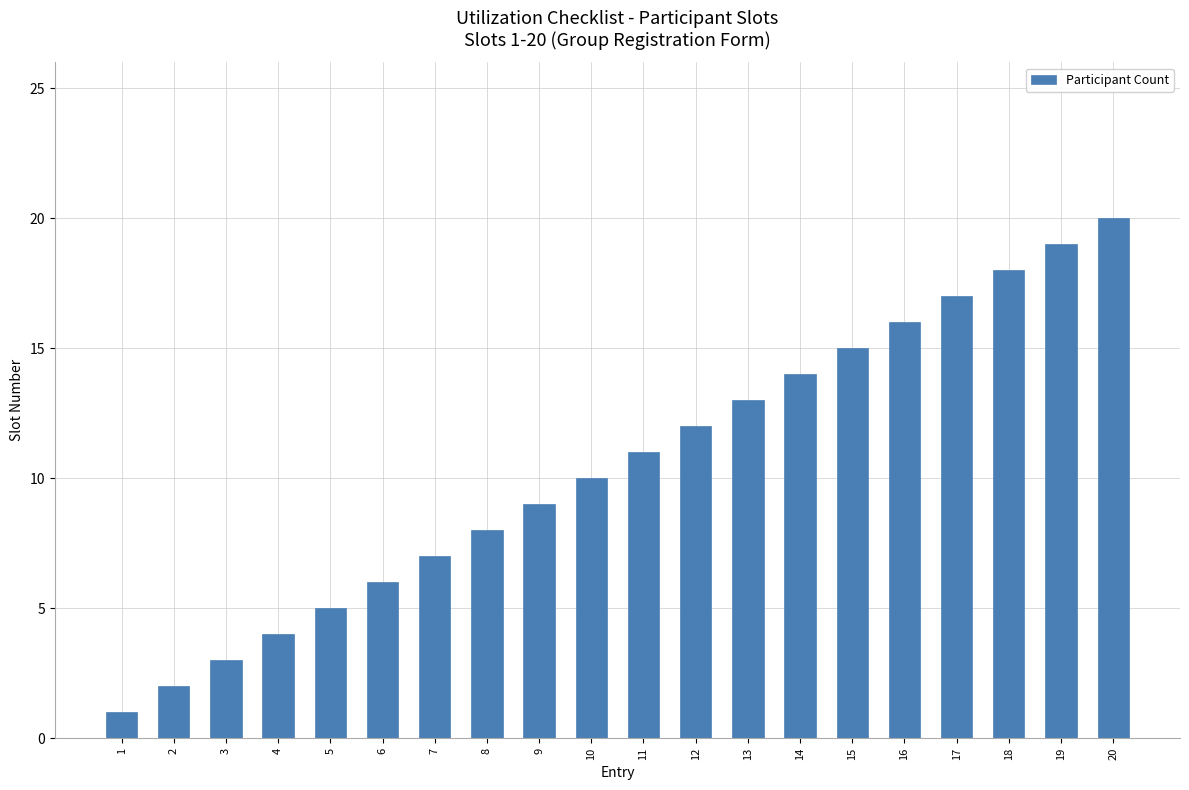

List the labels in order of value, smallest first.

1, 2, 3, 4, 5, 6, 7, 8, 9, 10, 11, 12, 13, 14, 15, 16, 17, 18, 19, 20